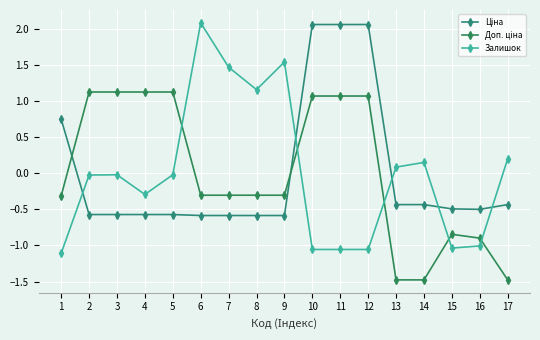

At which category is the sum across all series the highest?

10